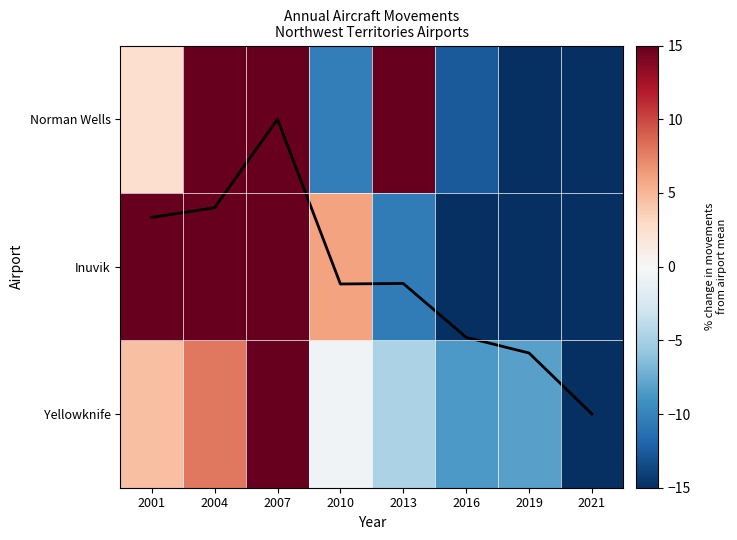

At which label does Inuvik reach its peak?

2001